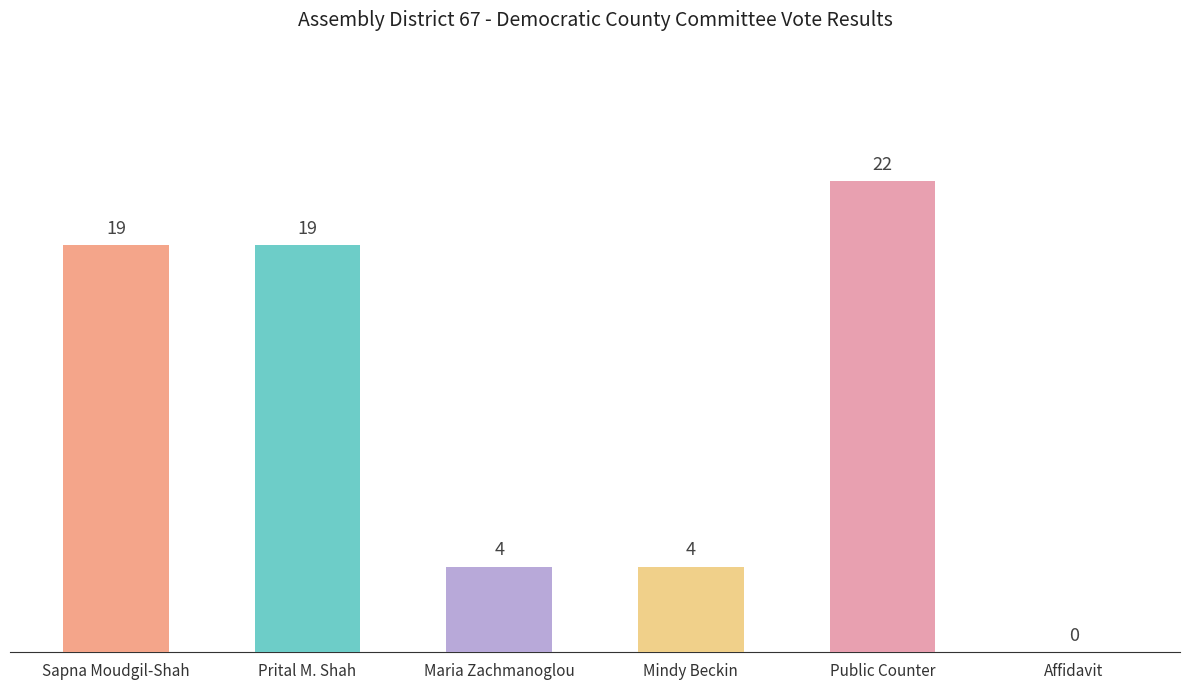

What is the change in value from Sapna Moudgil-Shah to Public Counter?

+3